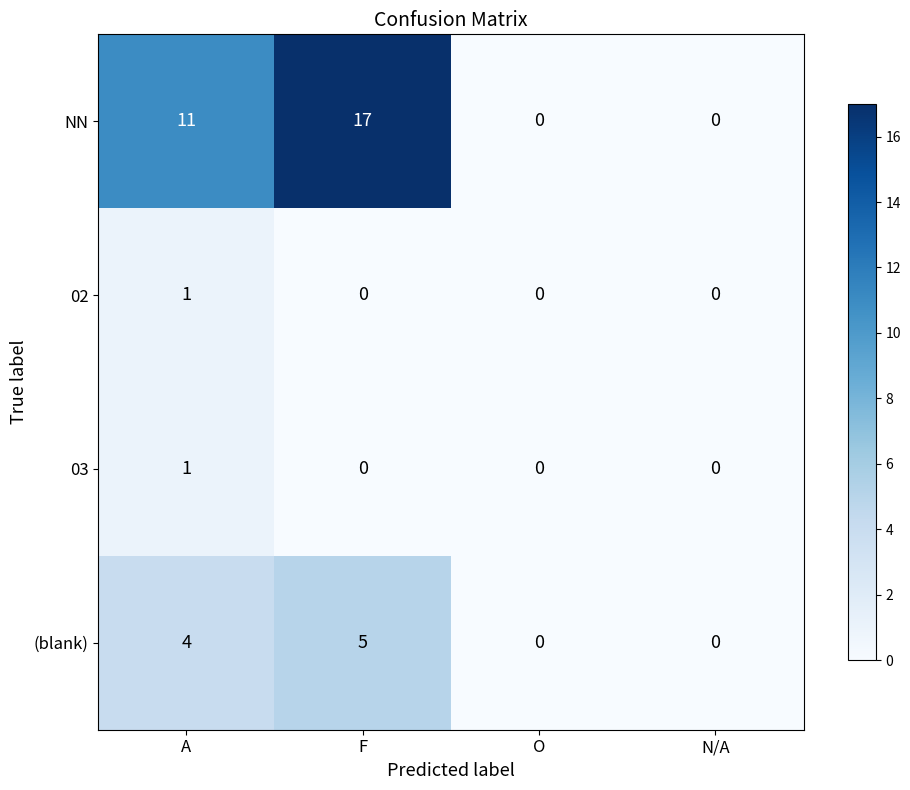

Count the number of categories in the chart.

4